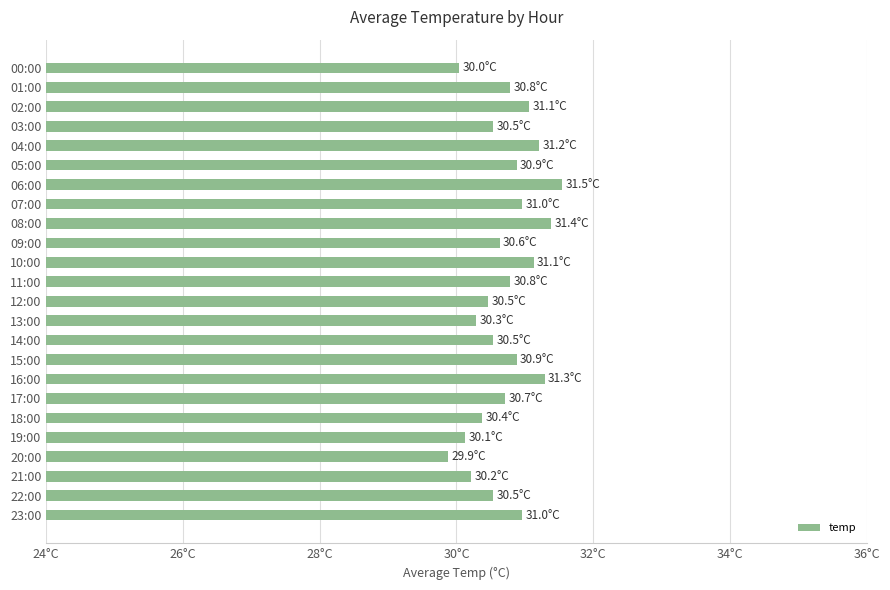

Are the bars horizontal?

Yes